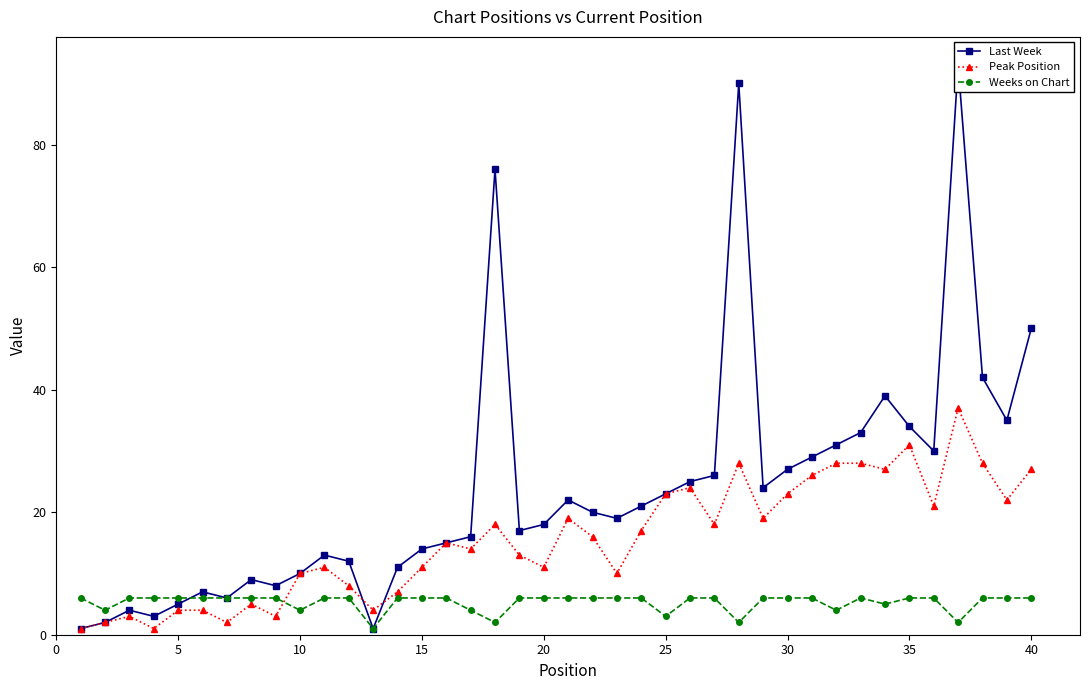

True or false: Peak Position has more than 0 points higher than both neighbors.

True